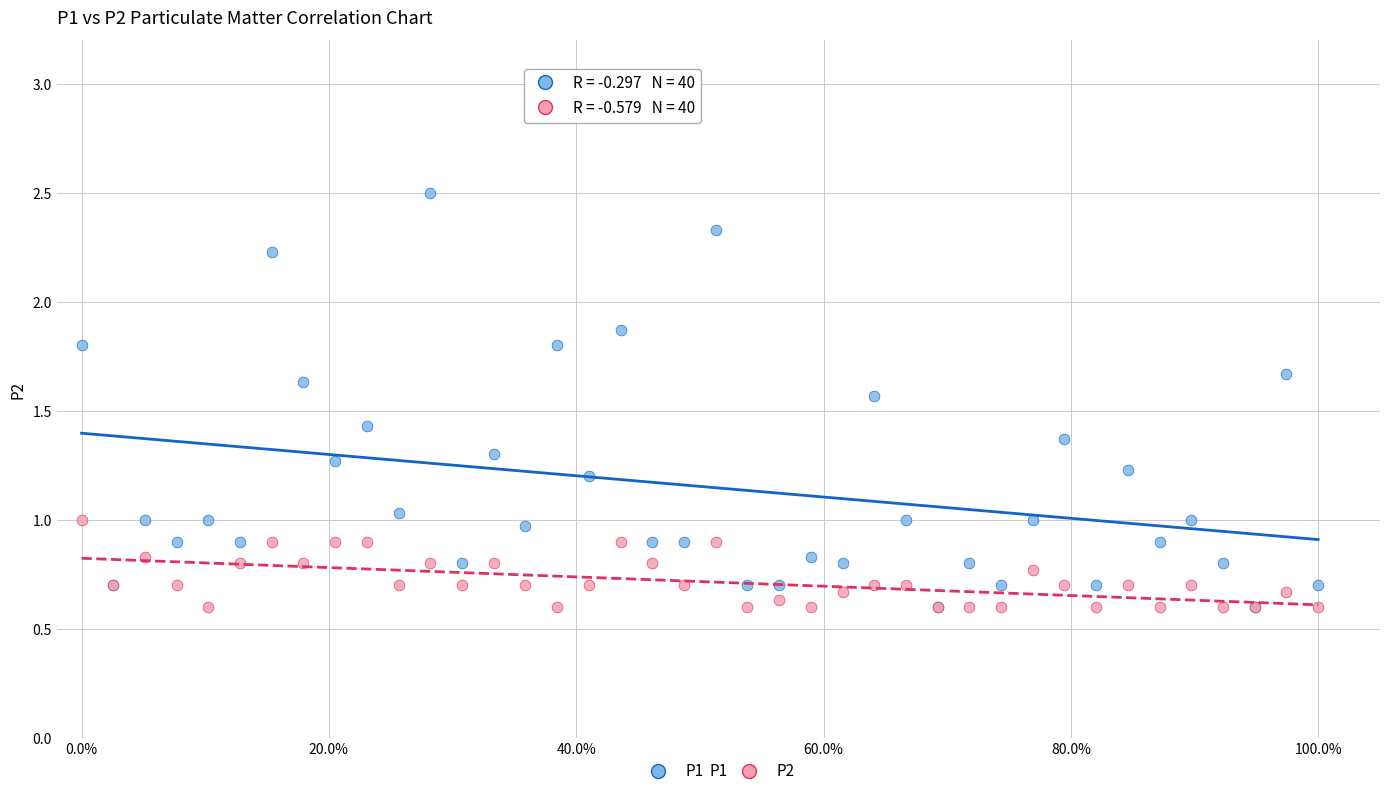

Which series has the widest spread of Y values?

P1